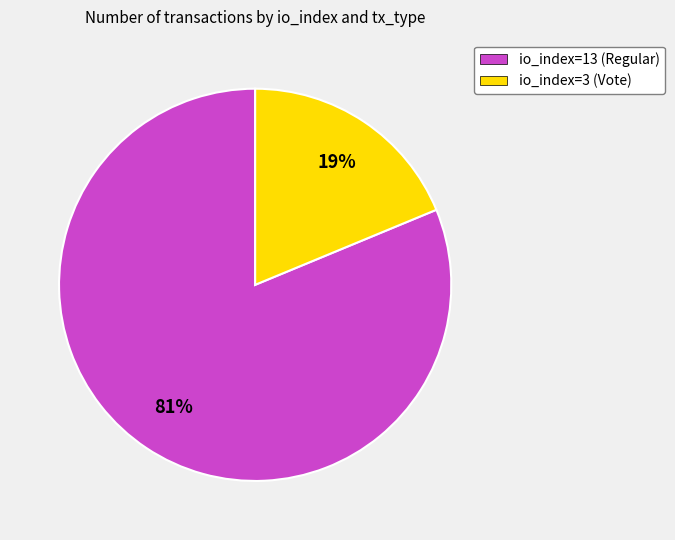

Combined, do io_index=13 (Regular) and io_index=3 (Vote) account for over 50%?

Yes